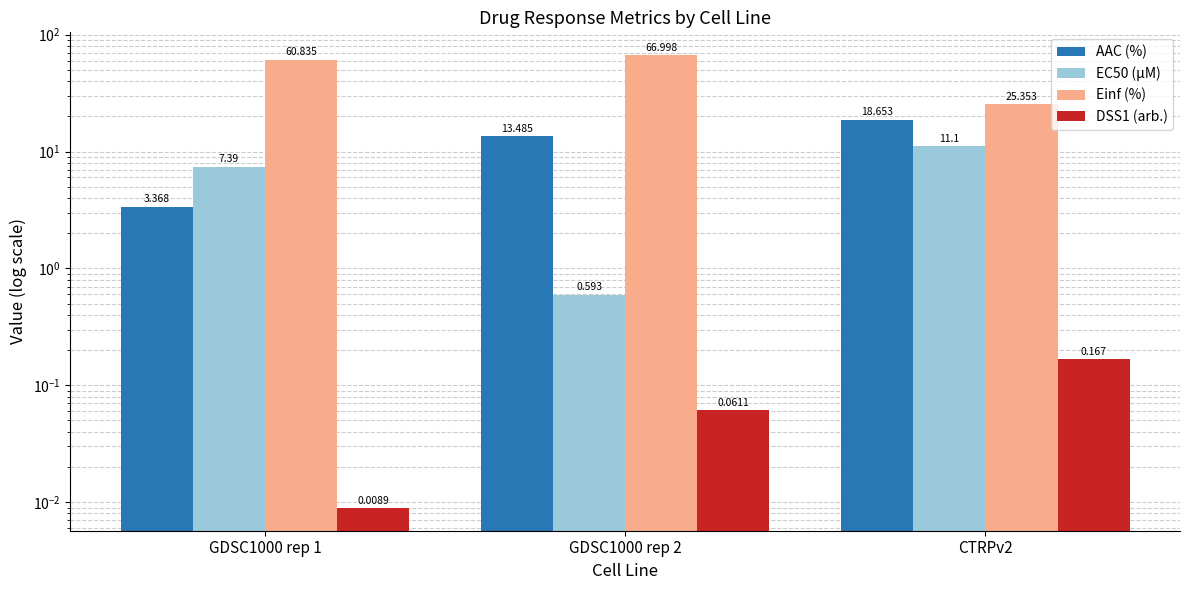

What is the difference between the maximum and minimum values in the DSS1 (arb.) series?

0.2